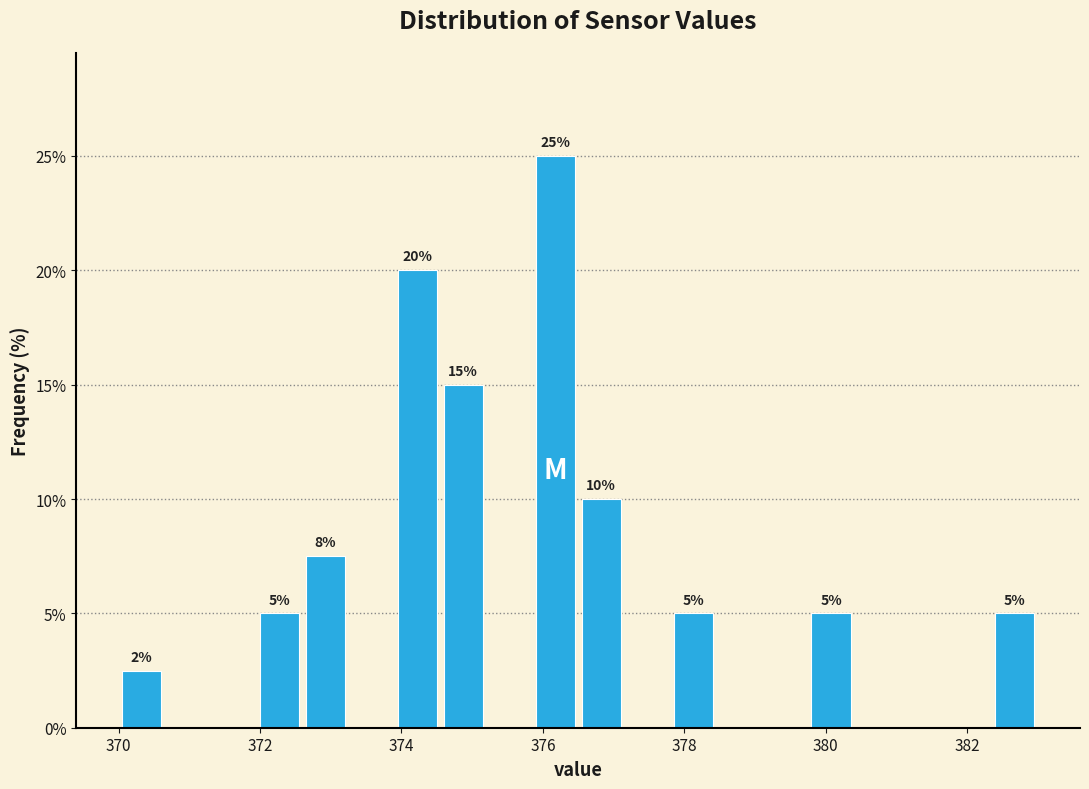

Around what value on the x-axis is the tallest bar? Give the approximate position of its centre, as read against the axis.

376.2